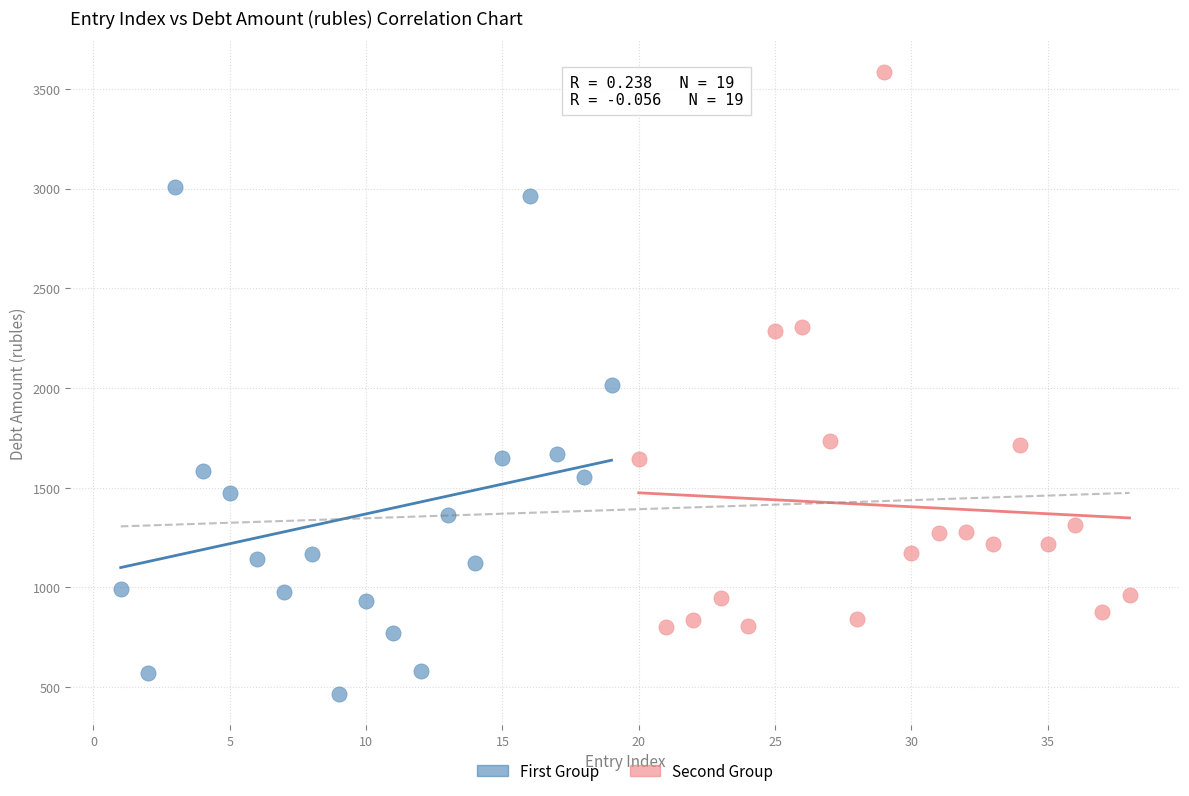

Which series reaches the minimum Y coordinate?

First Group